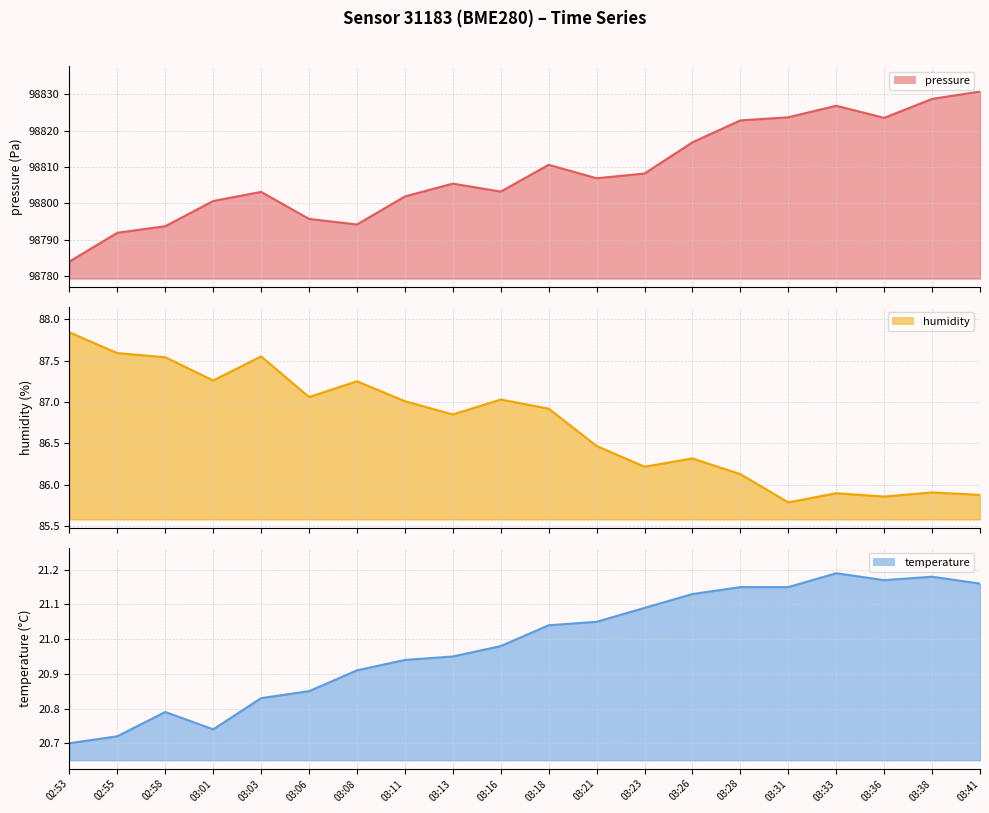

Which series changed the most between 03:06 and 03:36?

pressure